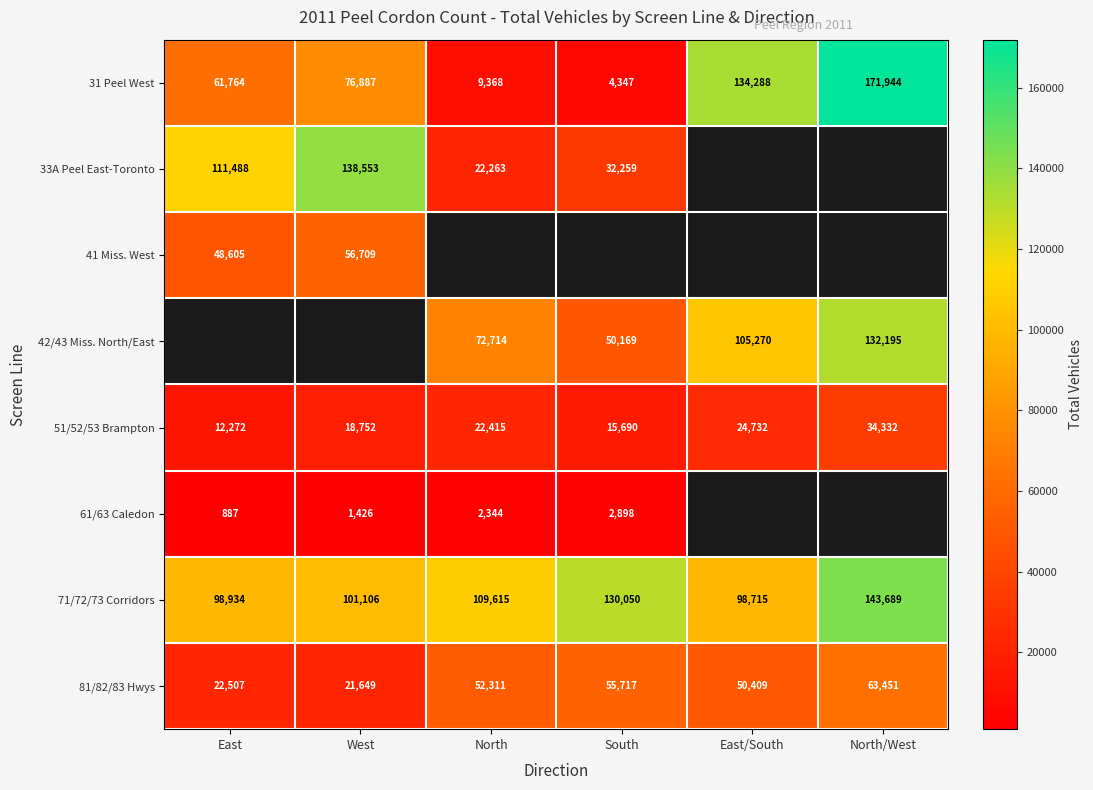

List the labels in order of 51/52/53 Brampton value, smallest first.

East, South, West, North, East/South, North/West